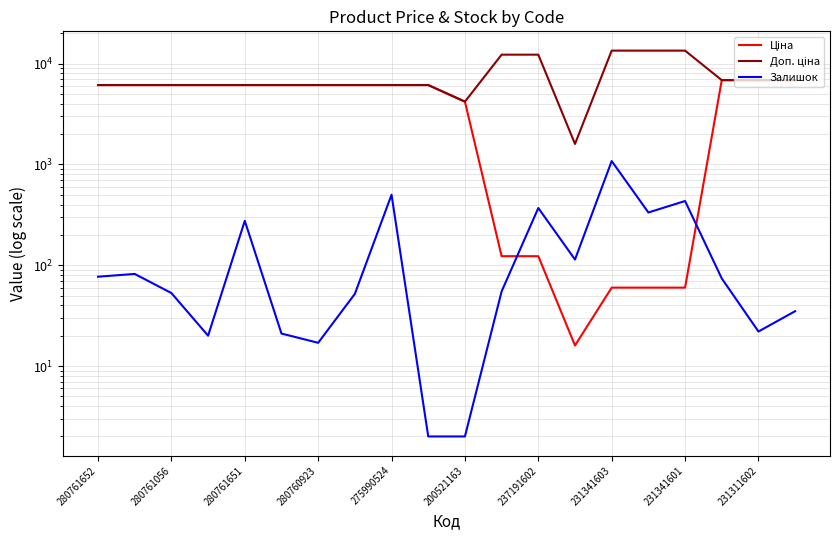

Where does the Доп. ціна series first go above 6143?

280761652